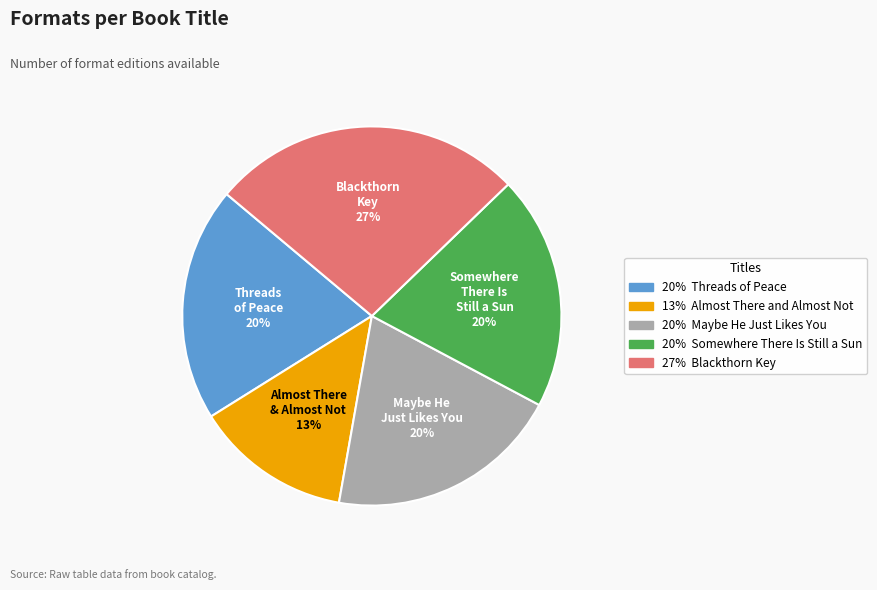

Is there a majority slice in this chart?

No